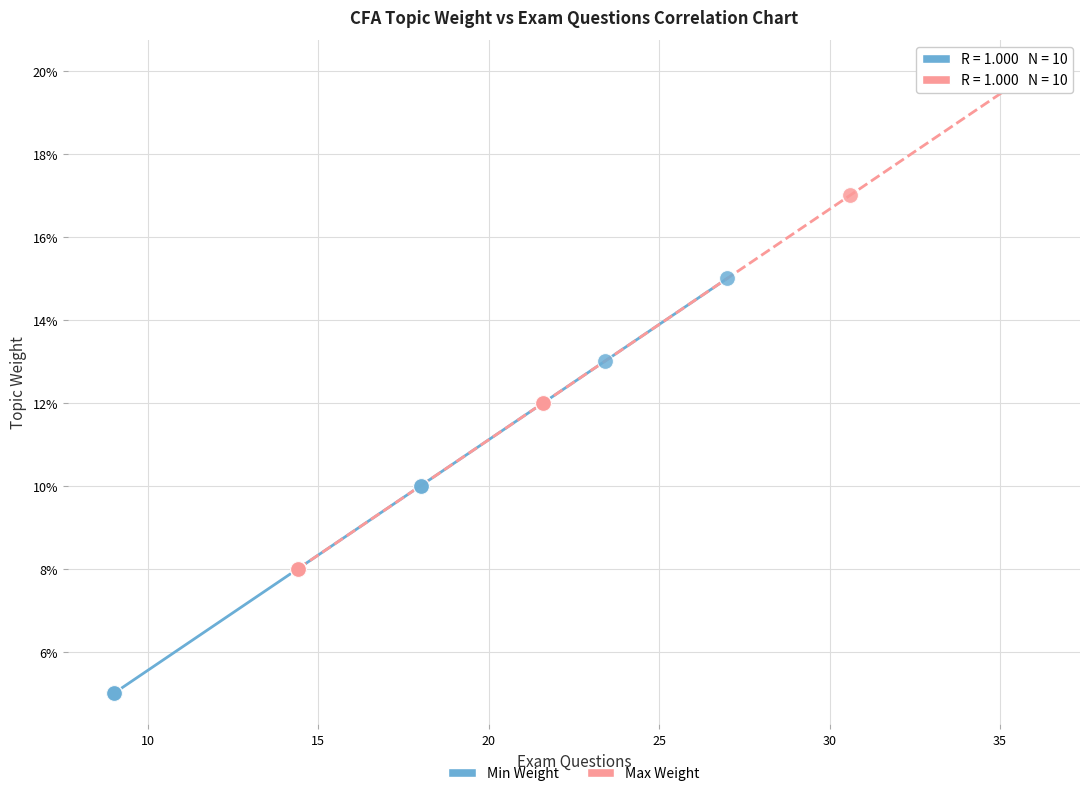

What are all the series names shown in the legend?

Min Weight, Max Weight